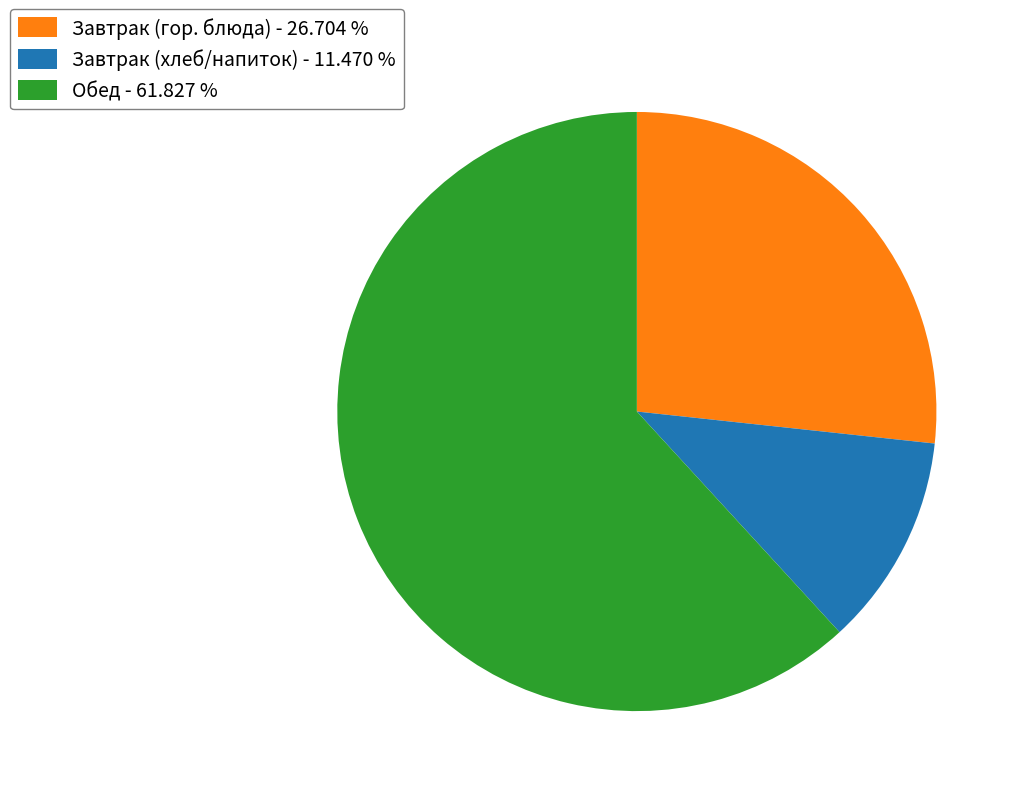

Approximately how many times larger is the value at Обед - 61.827 % compared to Завтрак (хлеб/напиток) - 11.470 %?

5.4